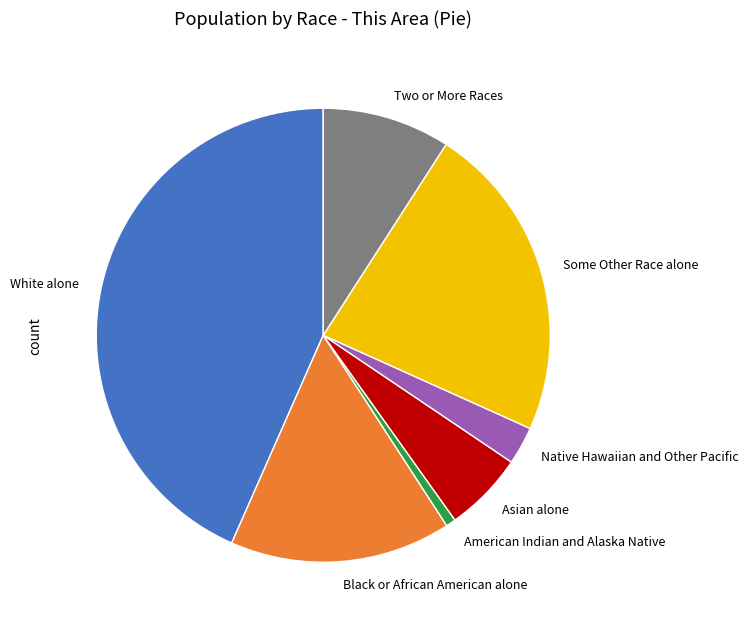

Is the sum of Black or African American alone and Native Hawaiian and Other Pacific greater than half?

No